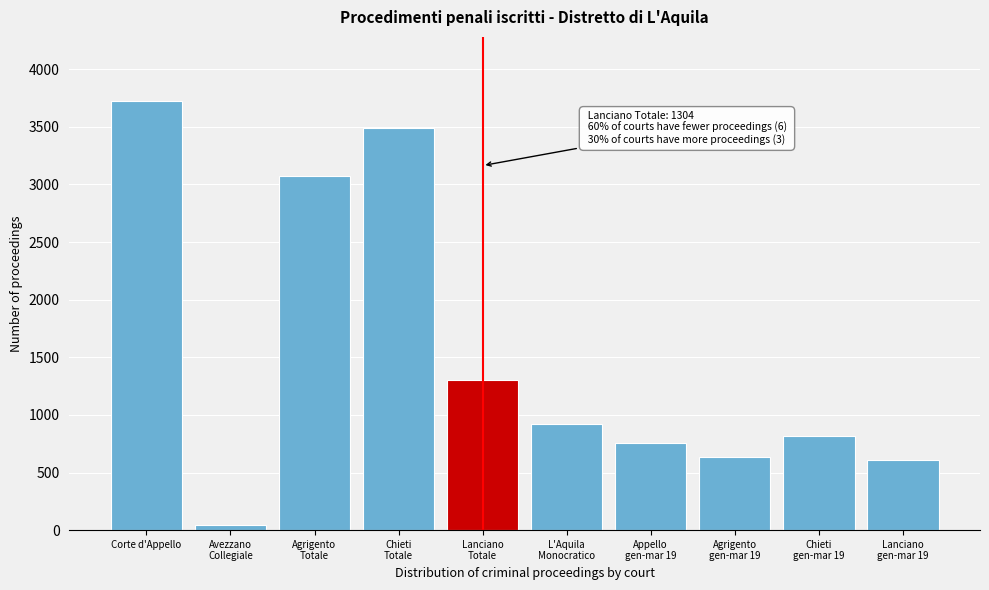

Reading right to left, what are all the values shown in this chart?

605	817	636	755	920	1304	3489	3072	48	3722